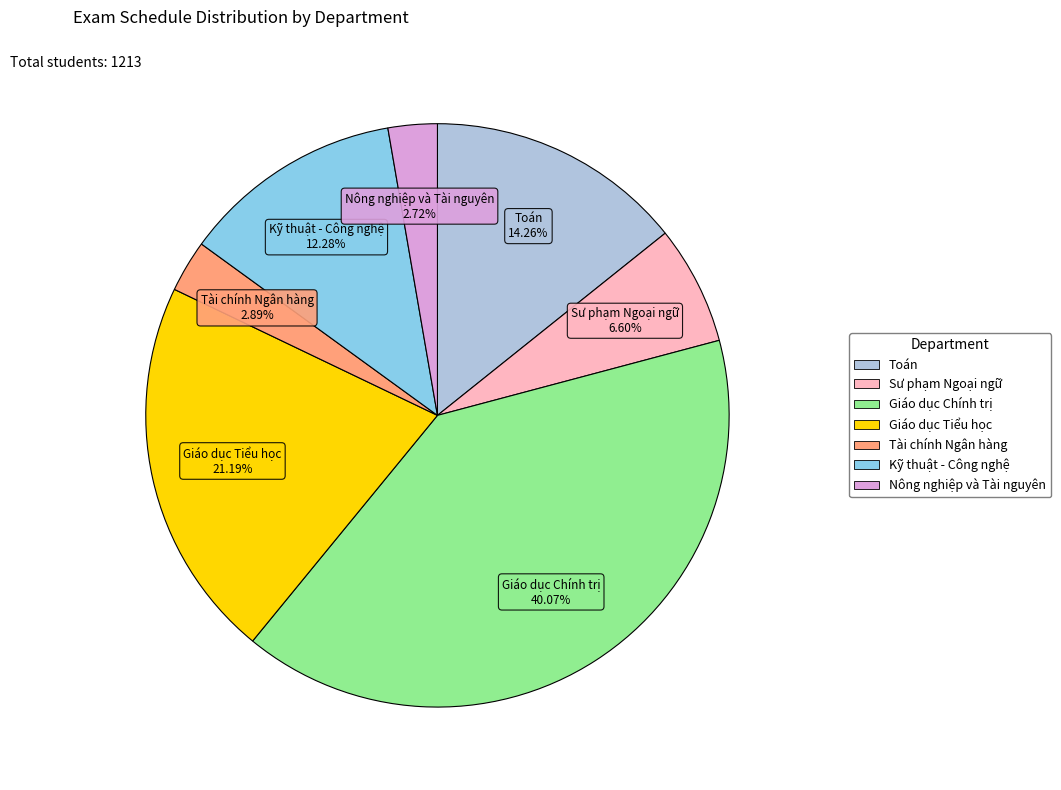

Is there any slice that represents more than half of the pie?

No